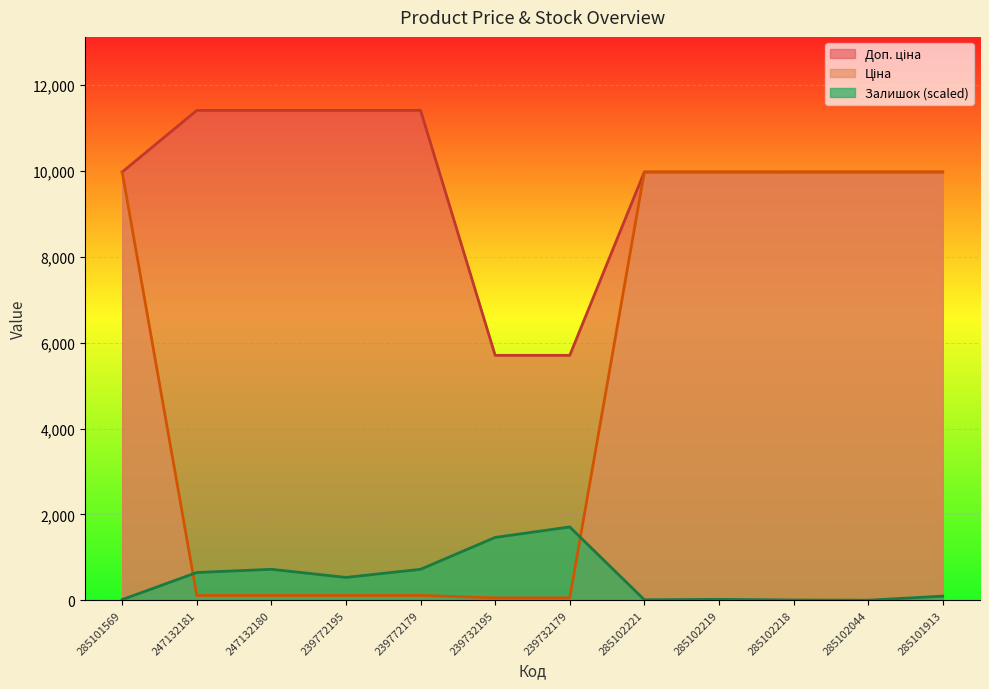

What is the label of the 2nd point from the left?

247132181